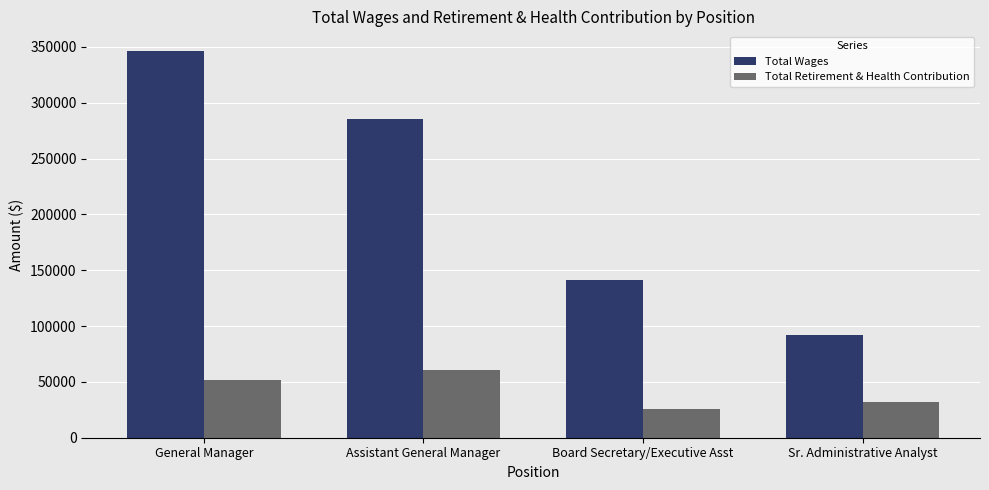

Rank the series by their average value, from highest to lowest.

Total Wages, Total Retirement & Health Contribution